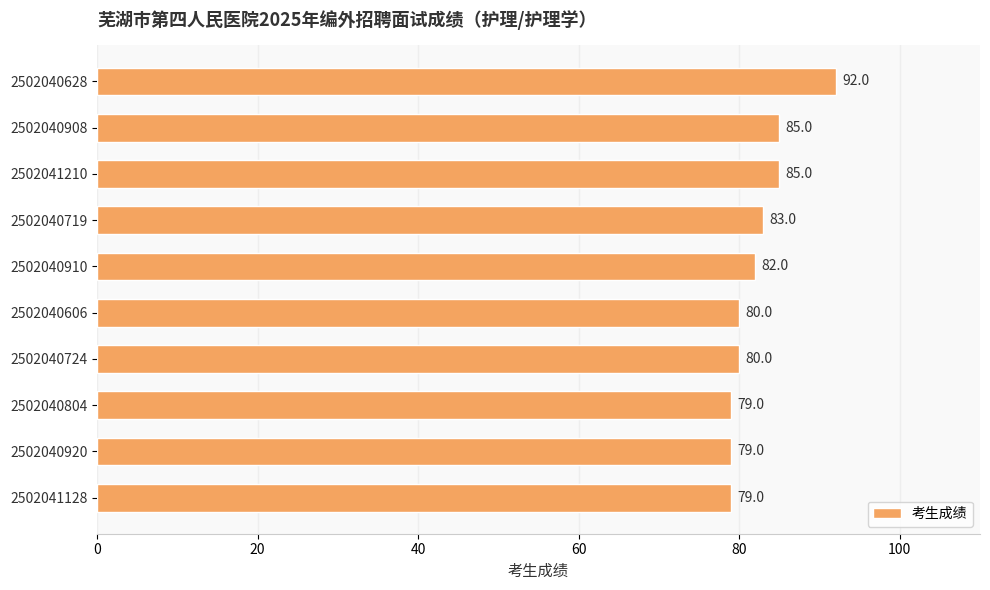

What is the approximate value at 2502040606, to the nearest 10?

80